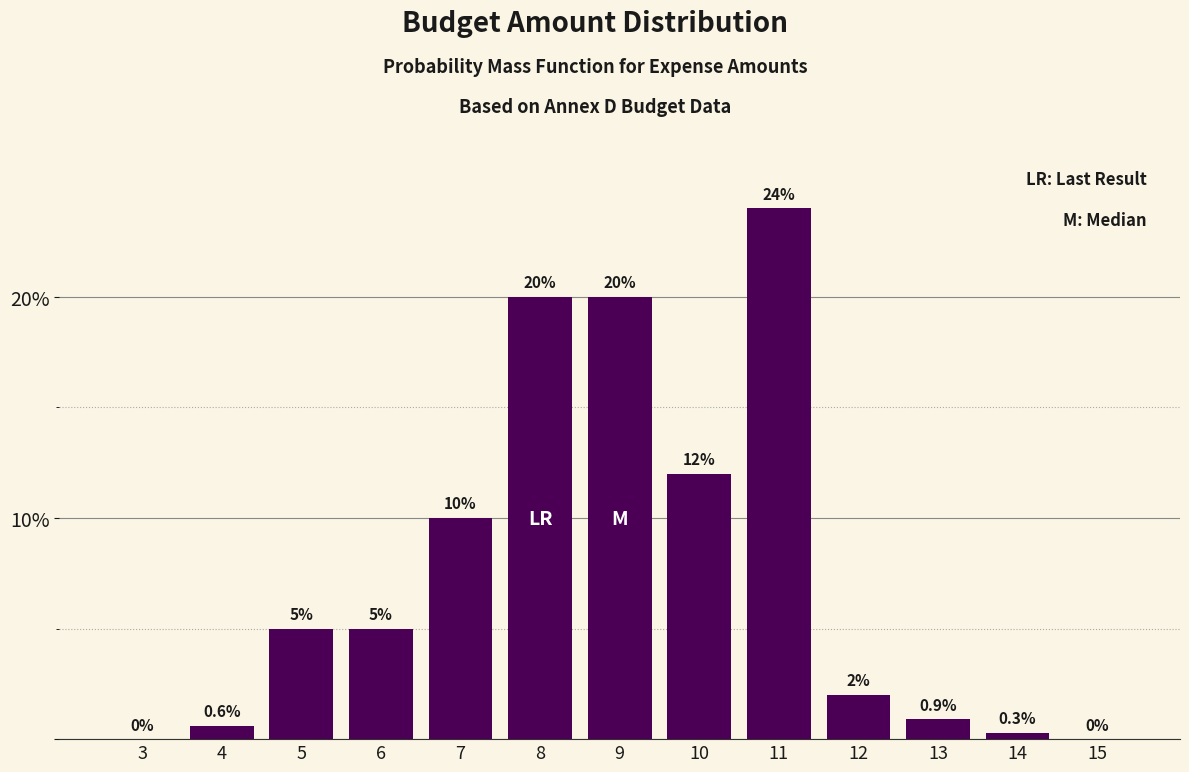

Reading left to right, transcribe all the data shown in this chart.

3=0.0	4=0.6	5=5.0	6=5.0	7=10.0	8=20.0	9=20.0	10=12.0	11=24.0	12=2.0	13=0.9	14=0.3	15=0.0